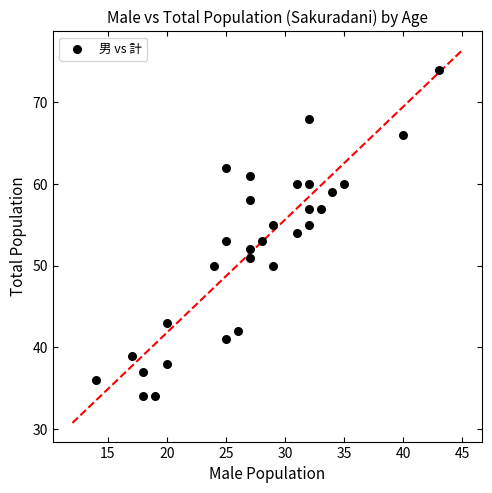

What is the range of X values (max minus min)?

29